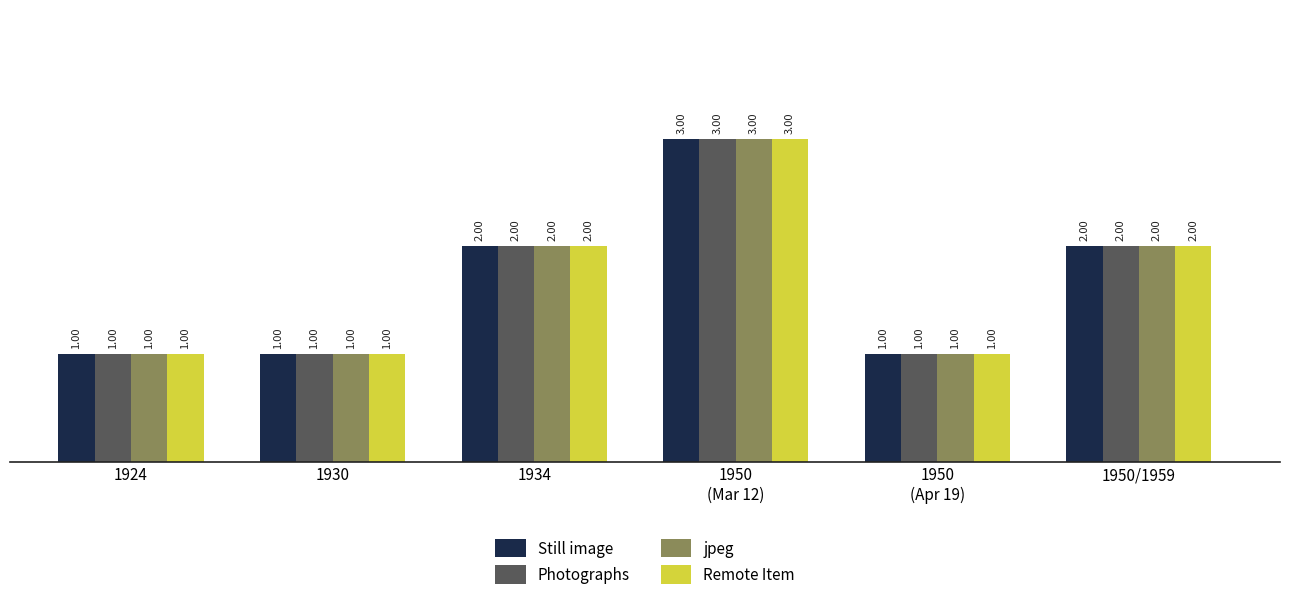

Reading left to right, what are all the values shown in this chart?

Still image: 1924=1	1930=1	1934=2	1950
(Mar 12)=3	1950
(Apr 19)=1	1950/1959=2
Photographs: 1924=1	1930=1	1934=2	1950
(Mar 12)=3	1950
(Apr 19)=1	1950/1959=2
jpeg: 1924=1	1930=1	1934=2	1950
(Mar 12)=3	1950
(Apr 19)=1	1950/1959=2
Remote Item: 1924=1	1930=1	1934=2	1950
(Mar 12)=3	1950
(Apr 19)=1	1950/1959=2